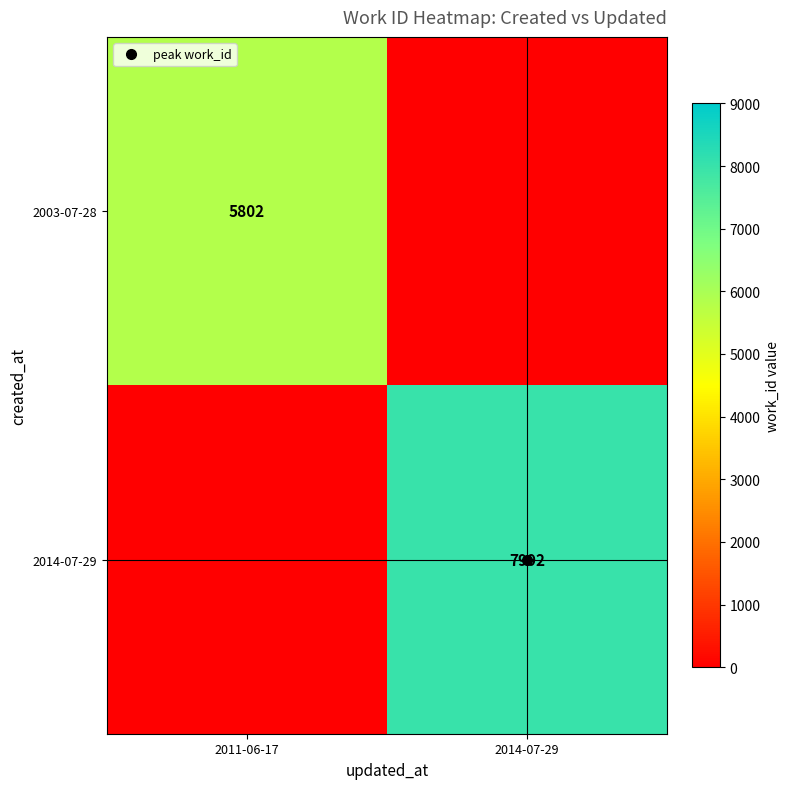

Rank the series by their average value, from lowest to highest.

2003-07-28, 2014-07-29